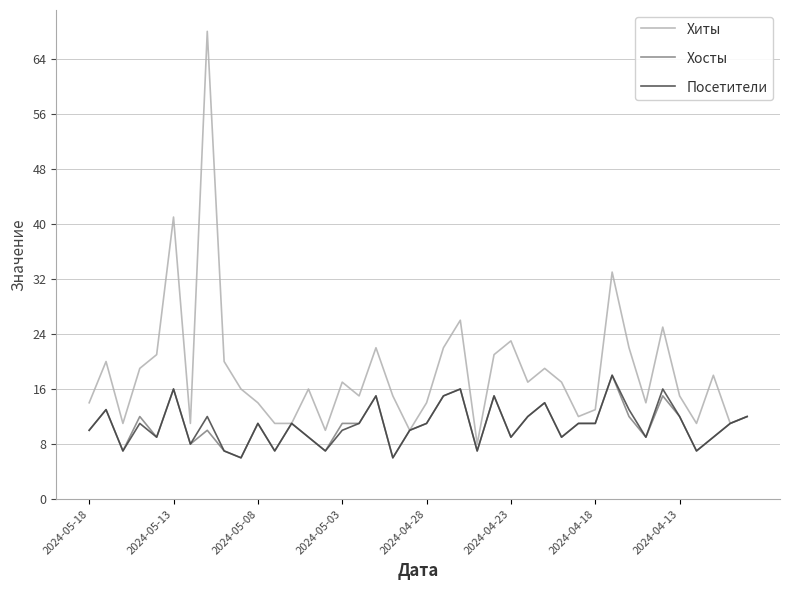

What is the lowest value of the Хиты series?

8